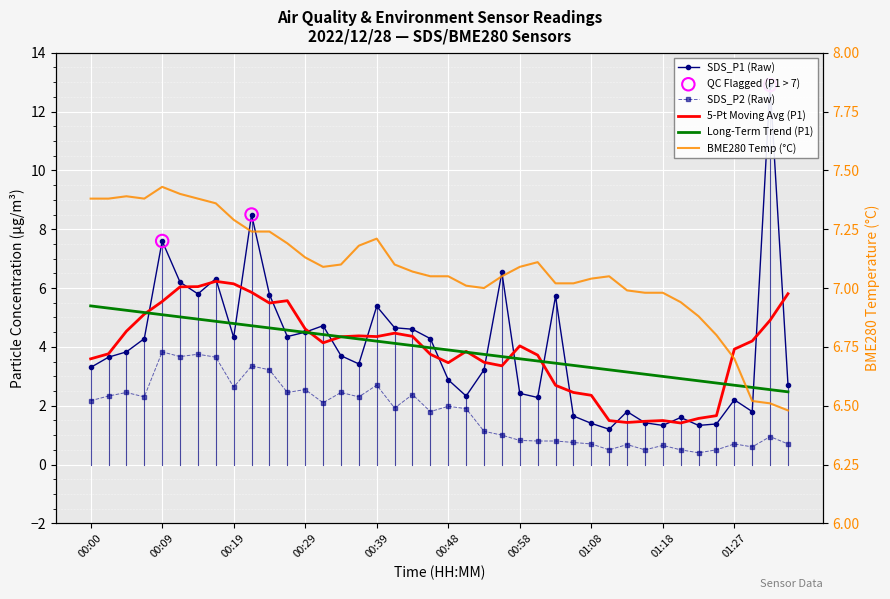

Which series has the largest total across all categories?

BME280_temperature